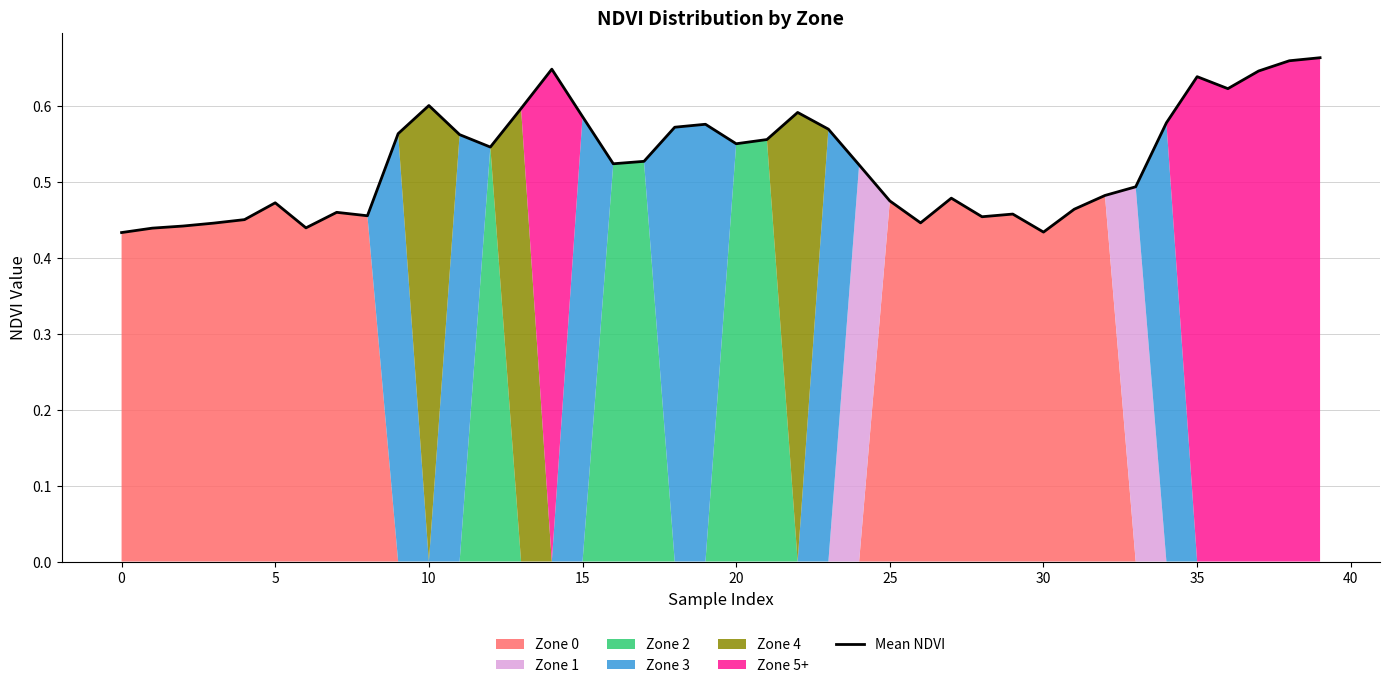

What is the minimum value shown in the chart?

0.4